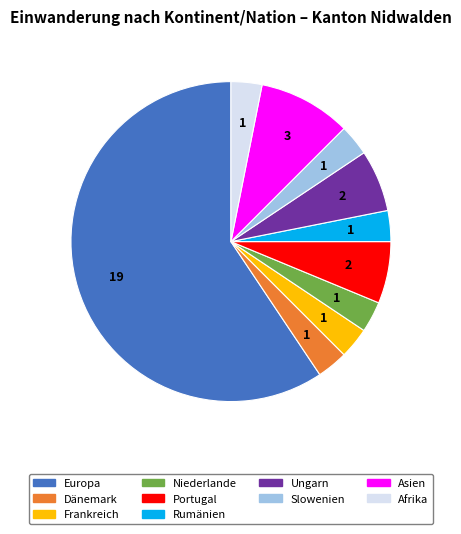

Is the sum of Ungarn and Portugal greater than half?

No